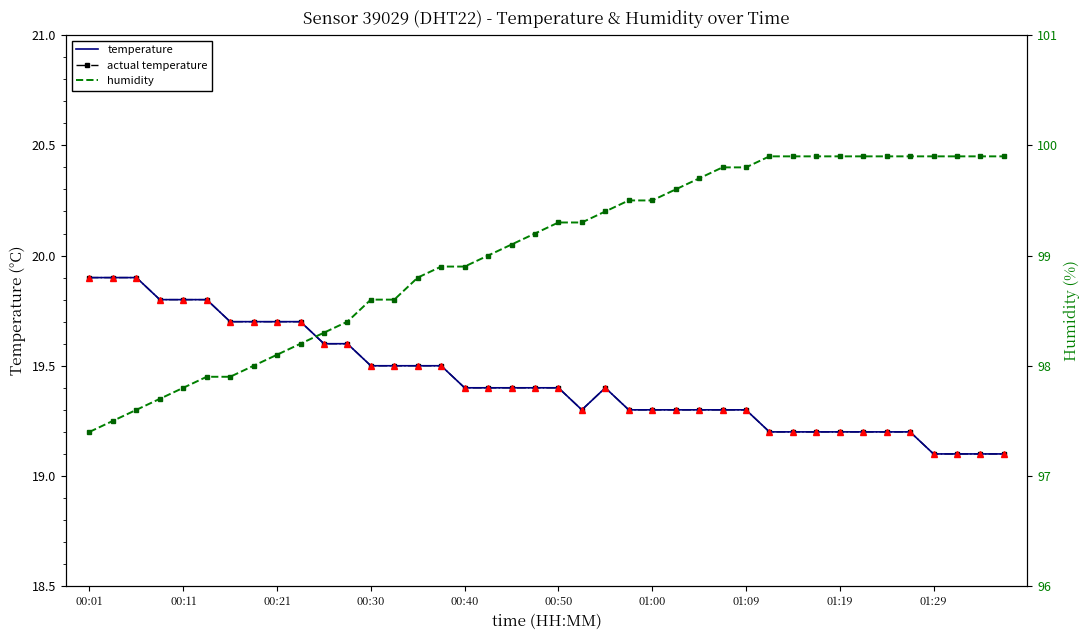

True or false: actual temperature and humidity cross at least once.

False